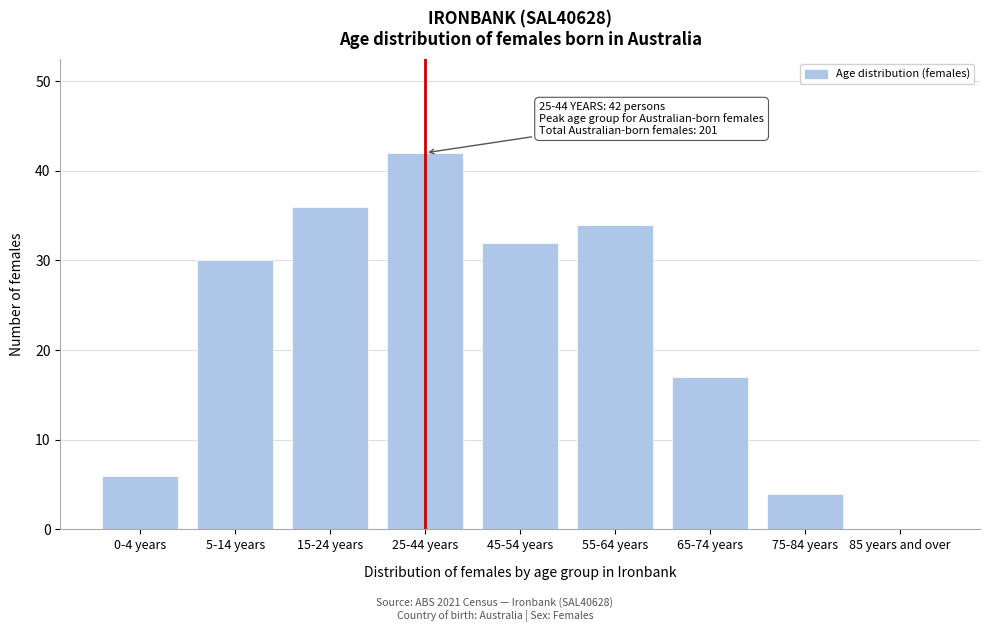

Reading right to left, what are all the values shown in this chart?

85 years and over=0	75-84 years=4	65-74 years=17	55-64 years=34	45-54 years=32	25-44 years=42	15-24 years=36	5-14 years=30	0-4 years=6